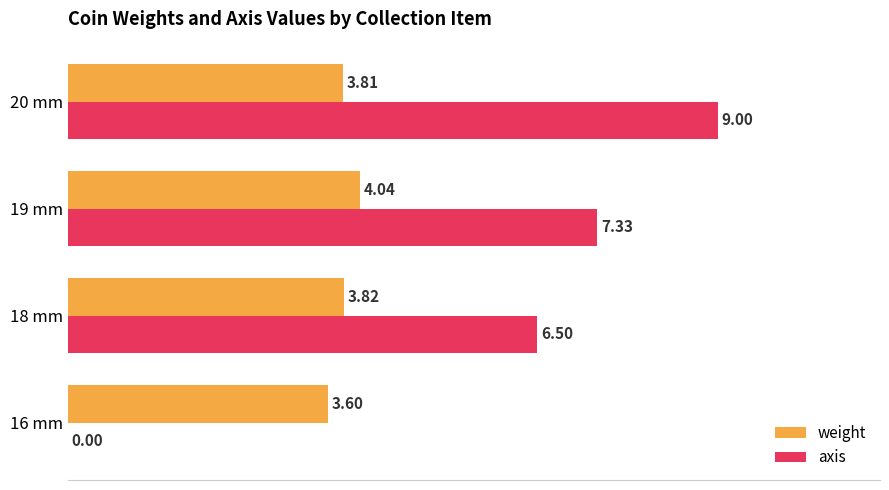

What is the sum of the weight values at 16 mm and 19 mm?

7.6